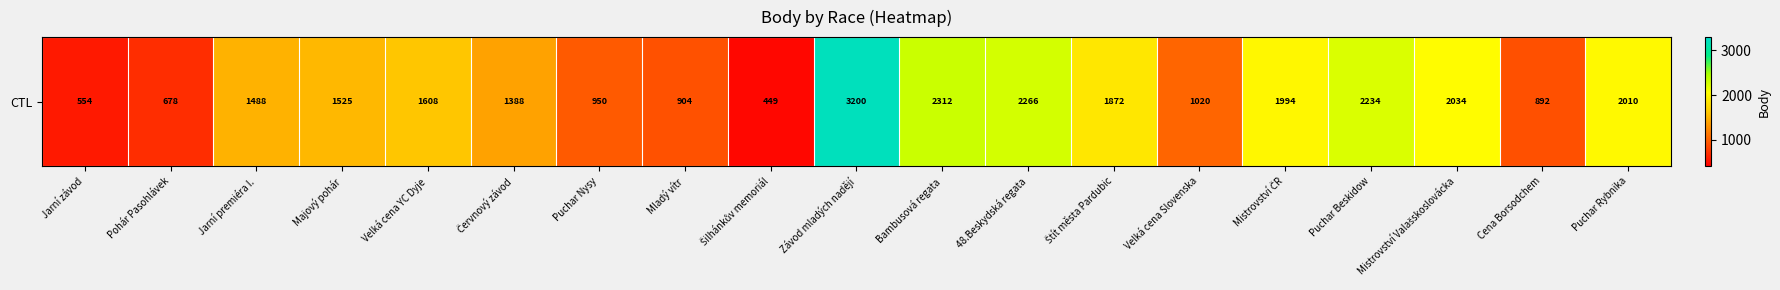

Reading left to right, transcribe all the data shown in this chart.

554	678	1488	1525	1608	1388	950	904	449	3200	2312	2266	1872	1020	1994	2234	2034	892	2010